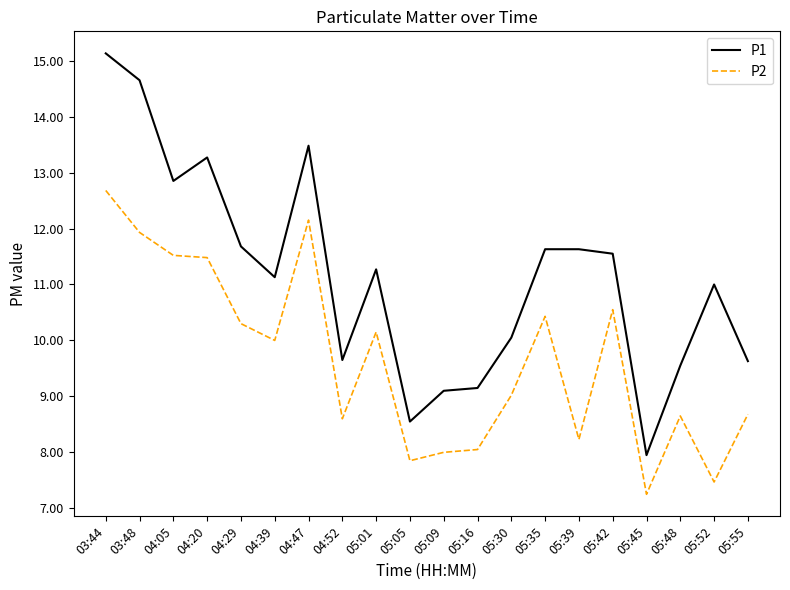

What position from the right is 05:52?

2